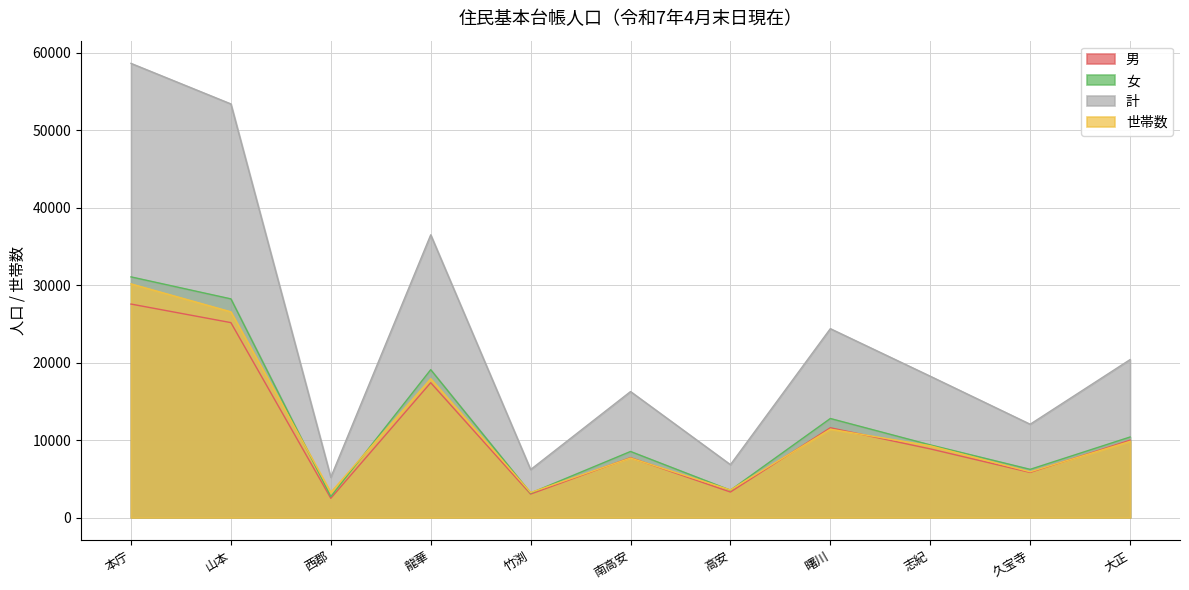

What is the maximum value for 男?

27573